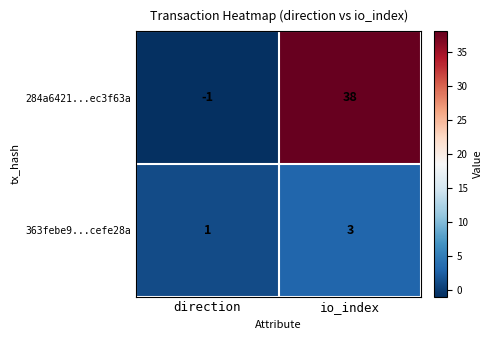

What is the sum of all 363febe9...cefe28a values?

4